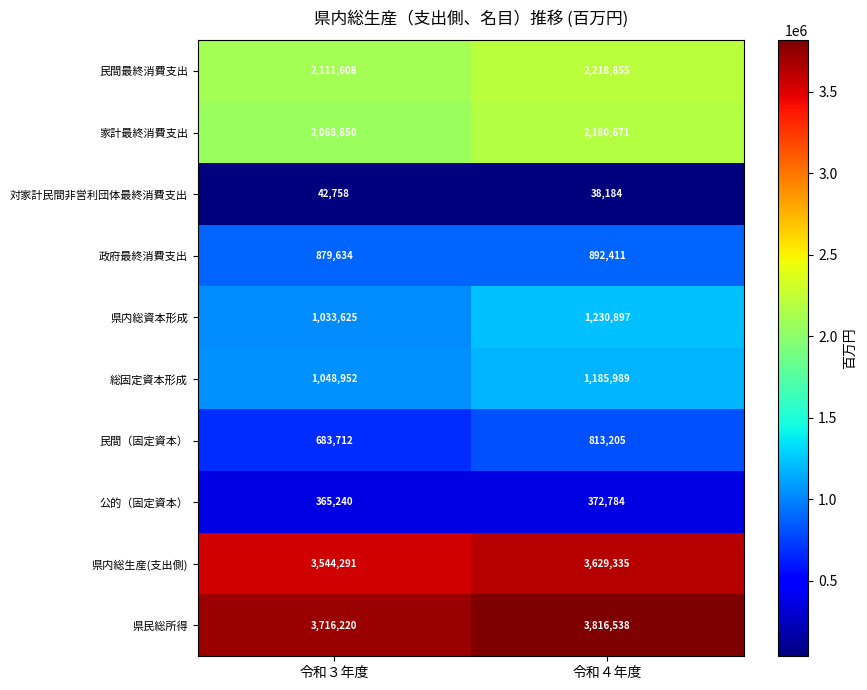

What is the total value across all series at 令和４年度?

16378869